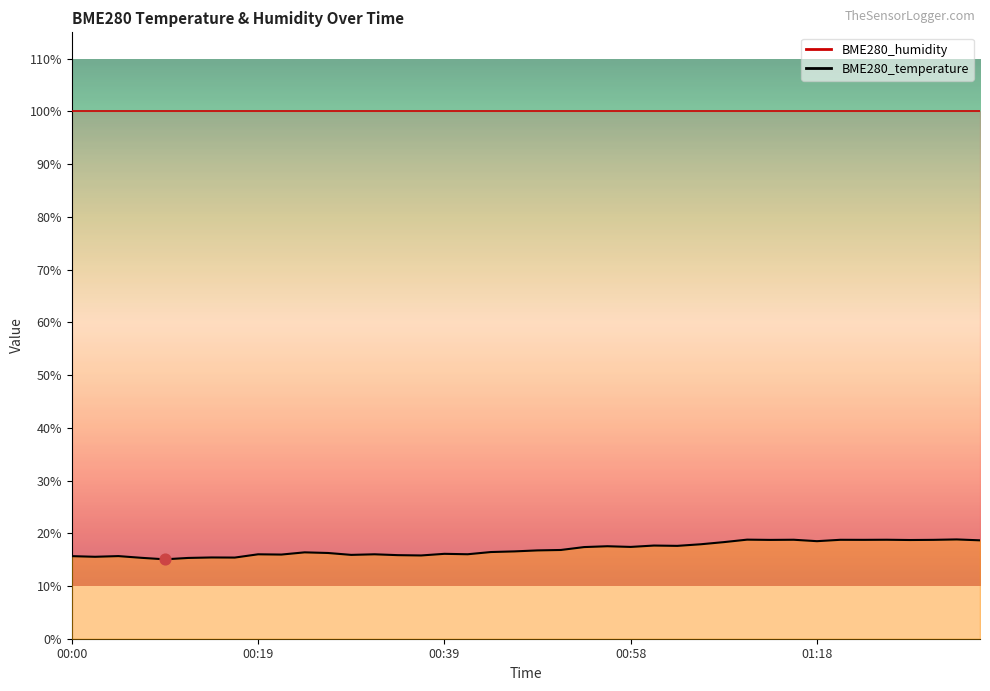

What is the ratio of the value at 00:56 to the value at 00:58?

1.0